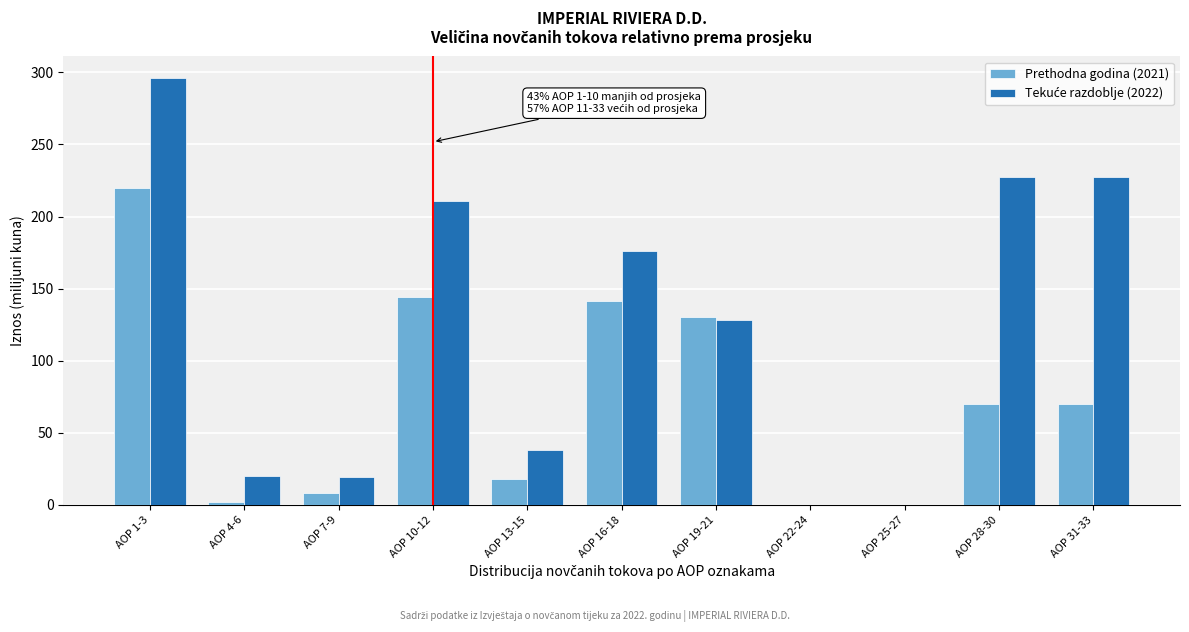

The value of Prethodna godina (2021) at AOP 16-18 is 141.2. True or false?

True